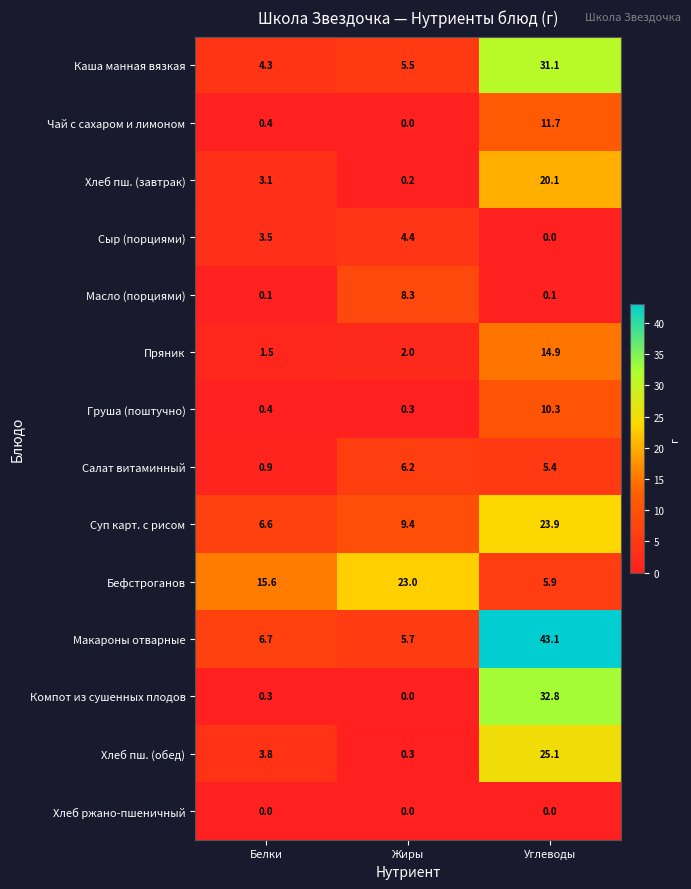

Rank the categories by Пряник value from highest to lowest.

Углеводы, Жиры, Белки